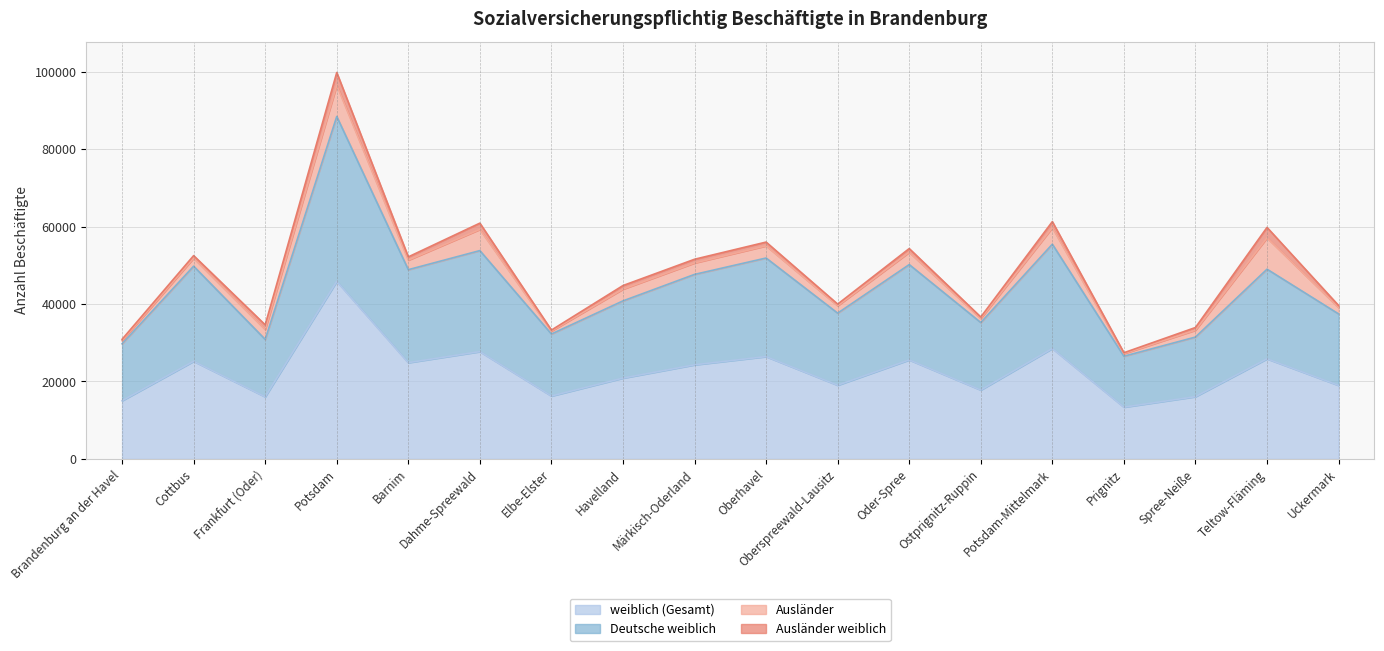

Which series has the largest total across all categories?

Deutsche weiblich